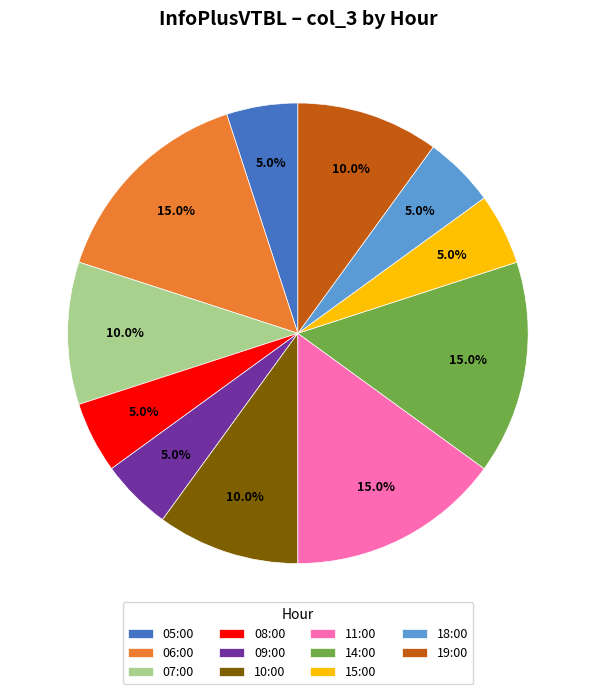

Which has a higher value, 06:00 or 15:00?

06:00